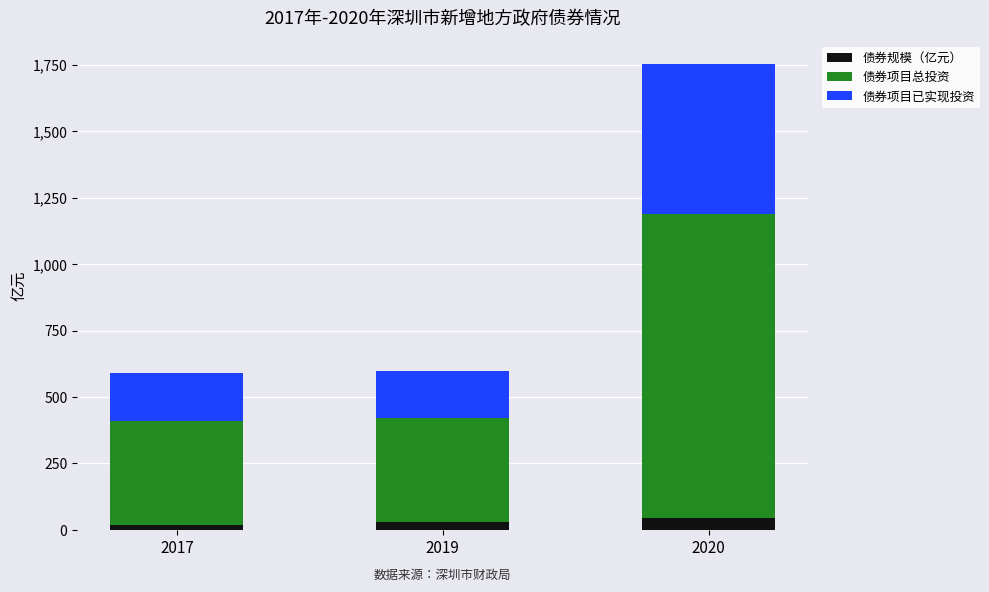

Are the bars horizontal?

No